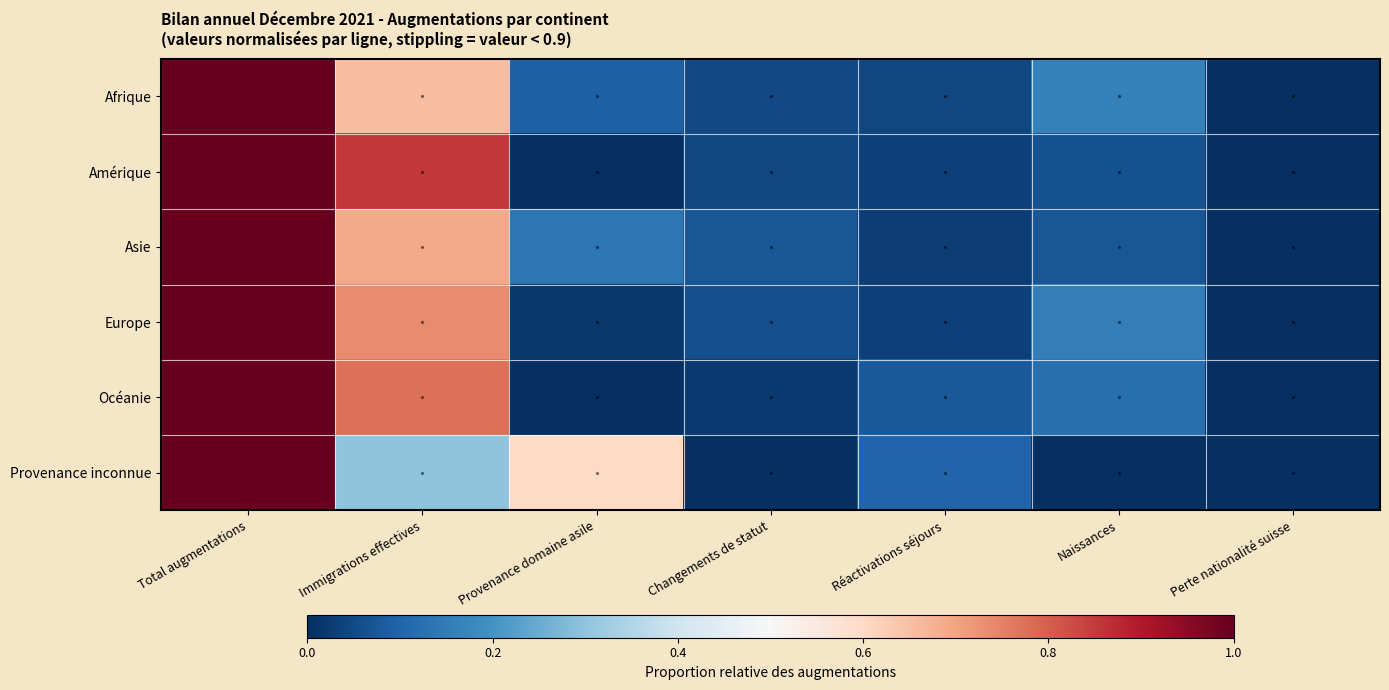

What is the greatest value displayed?

1.0